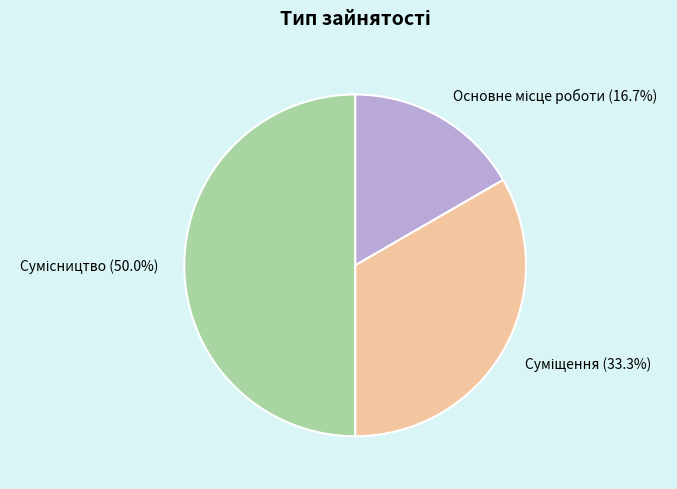

How many segments does this pie chart have?

3